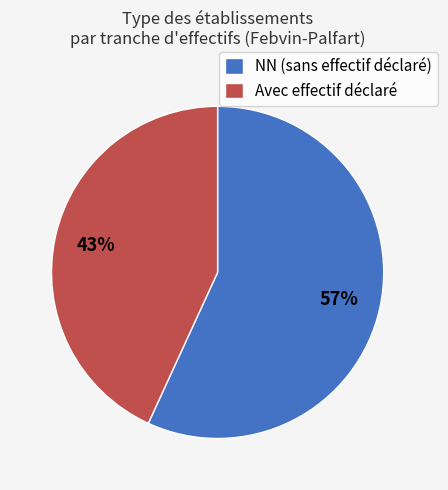

Approximately how many times larger is the value at NN (sans effectif déclaré) compared to Avec effectif déclaré?

1.3